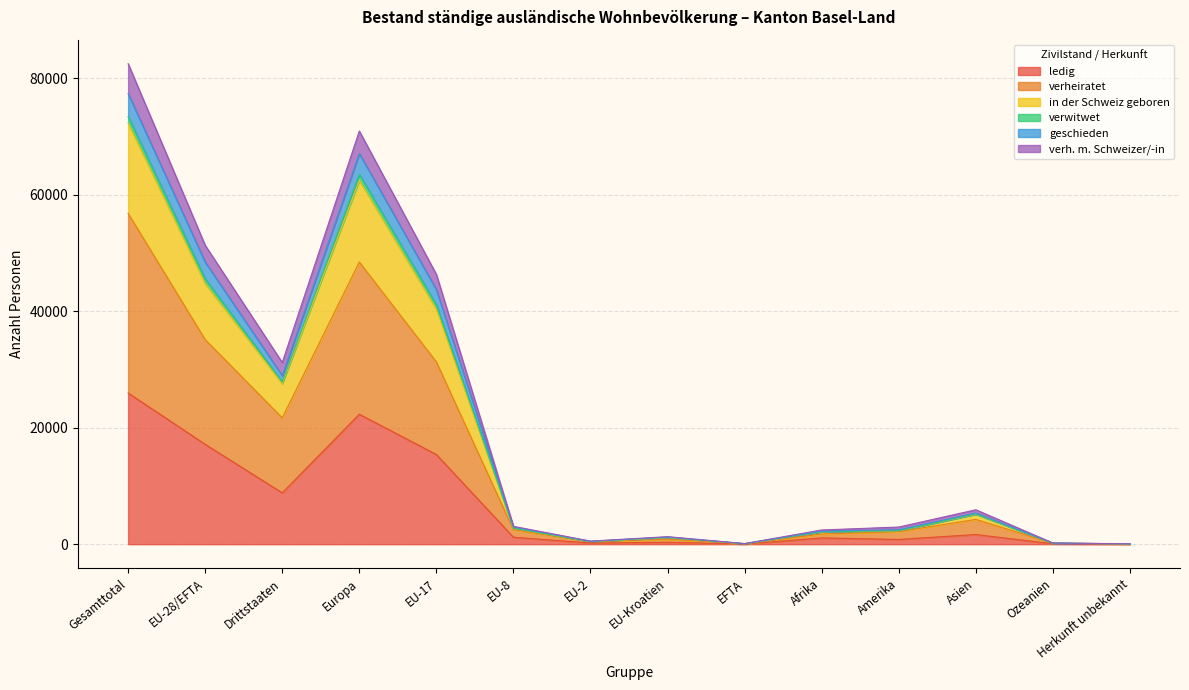

At which category is the sum across all series the highest?

Gesamttotal